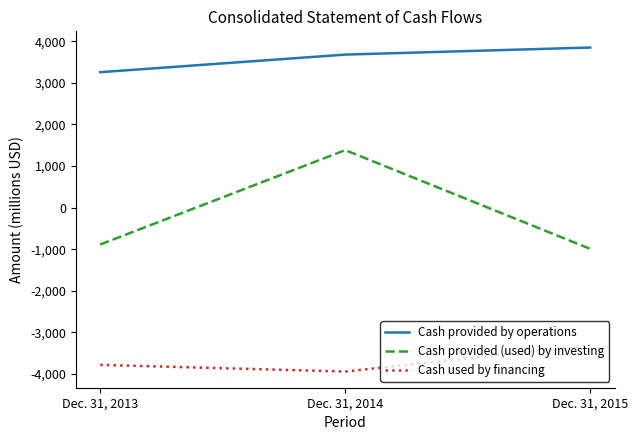

At which category does the chart reach its minimum across all series?

Dec. 31, 2014